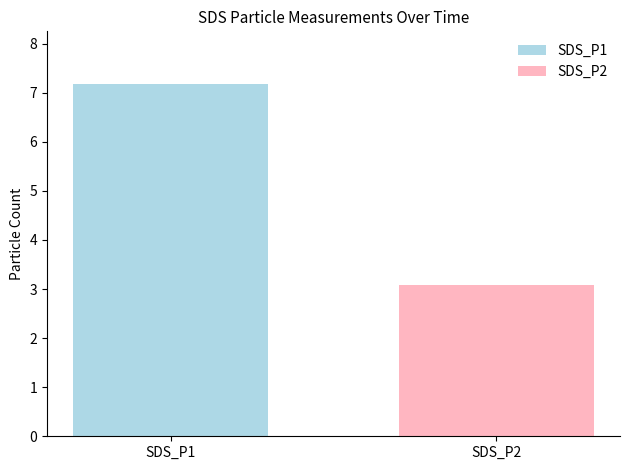

Which series has the largest range (max minus min)?

SDS_P1